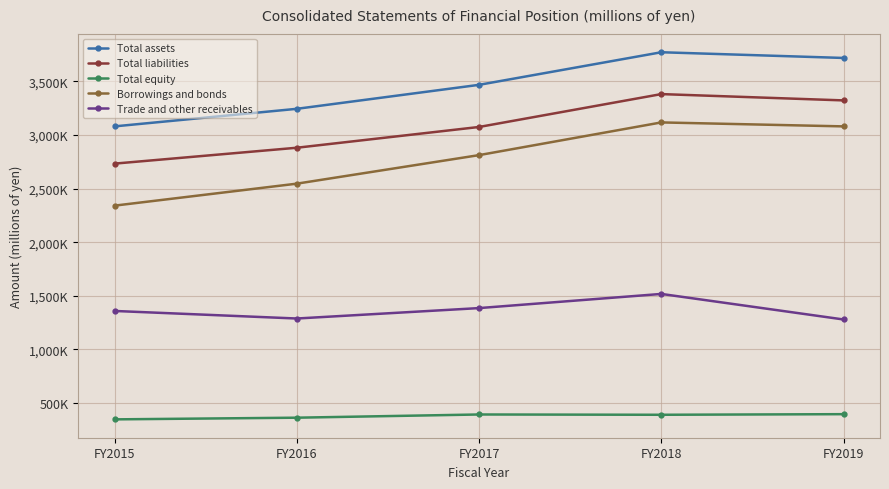

Where does the Total equity series first go above 390418?

FY2017